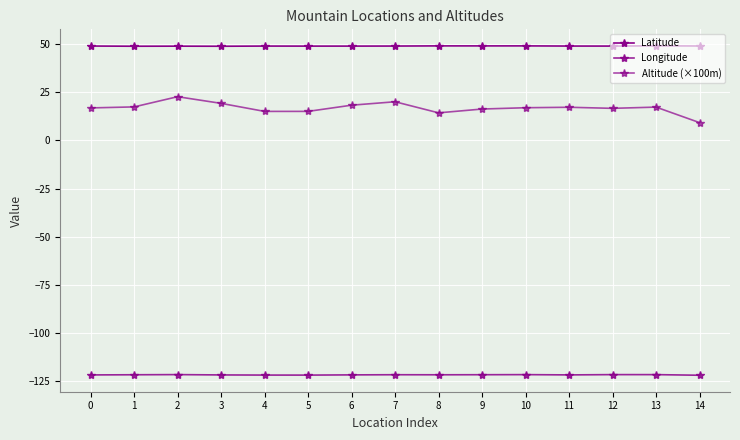

True or false: Altitude (×100m) and Latitude cross at least once.

False